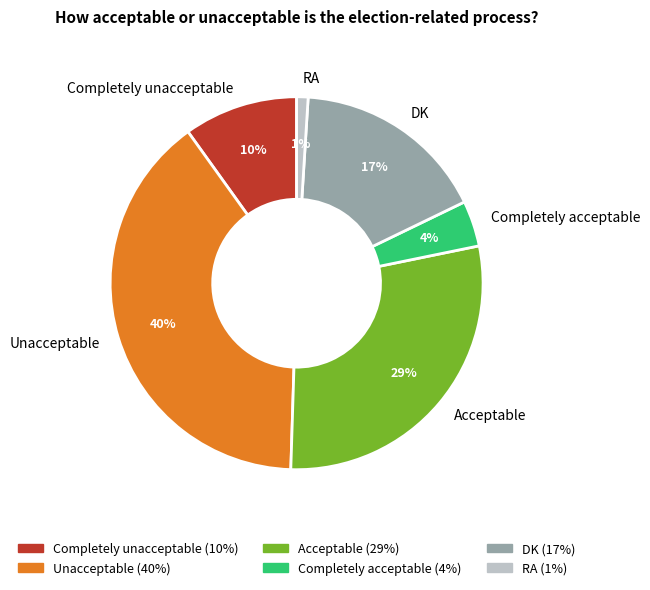

Which category has the biggest portion of the pie?

Unacceptable